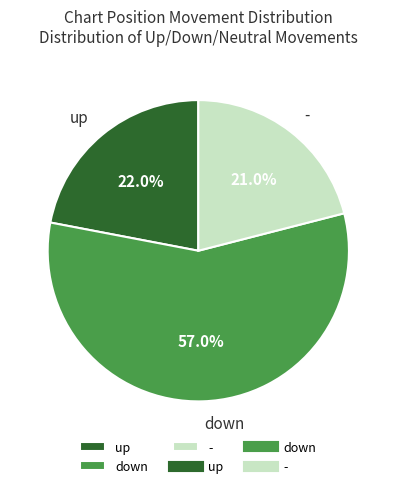

The - slice represents 1% of the pie. True or false?

False